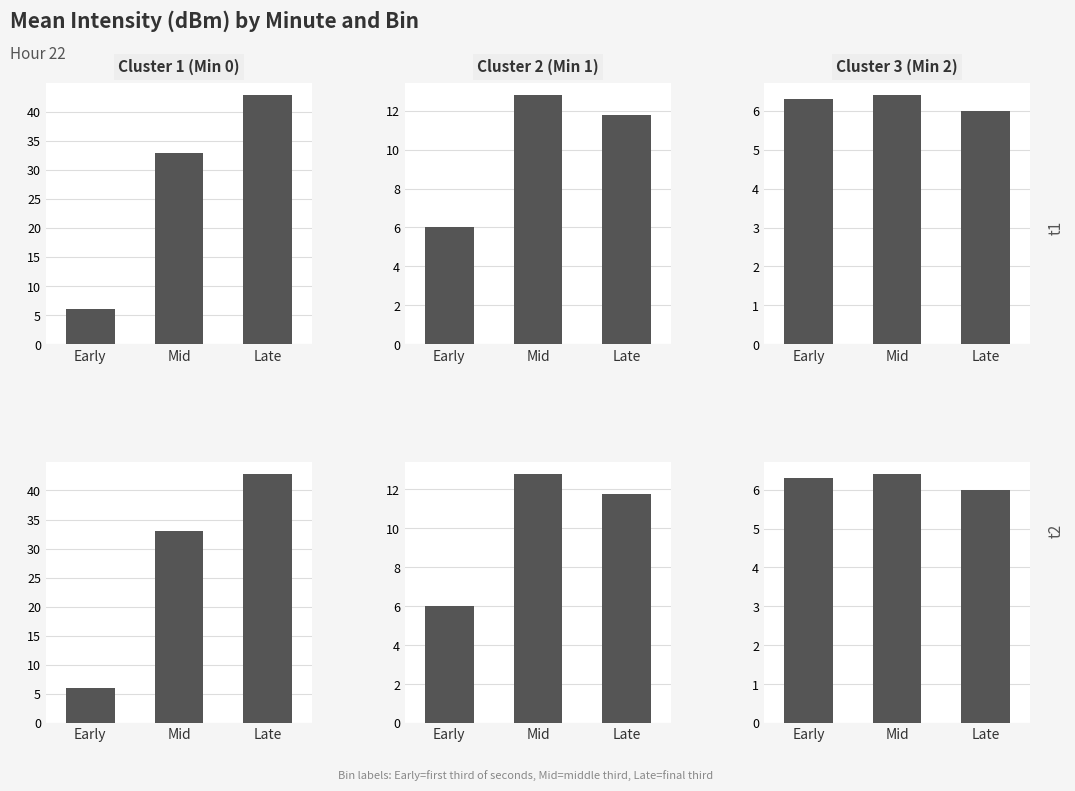

Where is Minute 1 nearest to the value 9?

Late